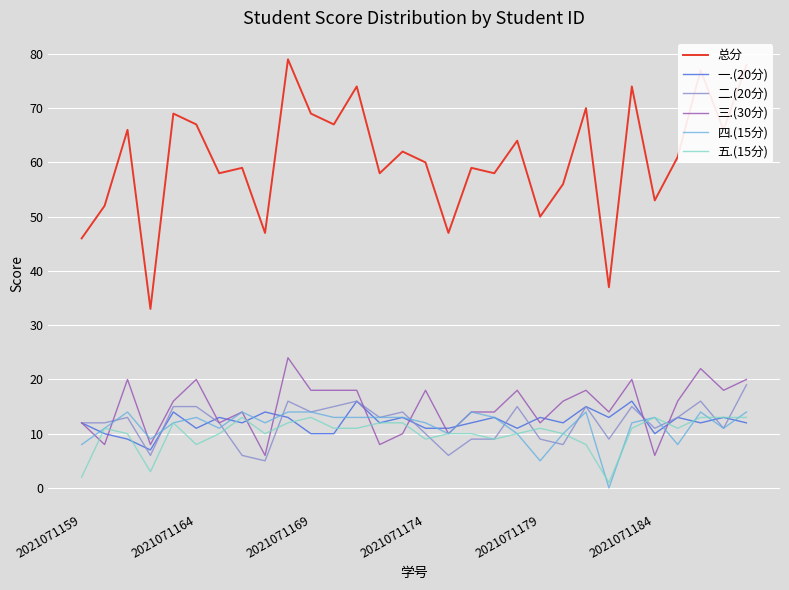

True or false: 总分 and 二.(20分) cross at least once.

False